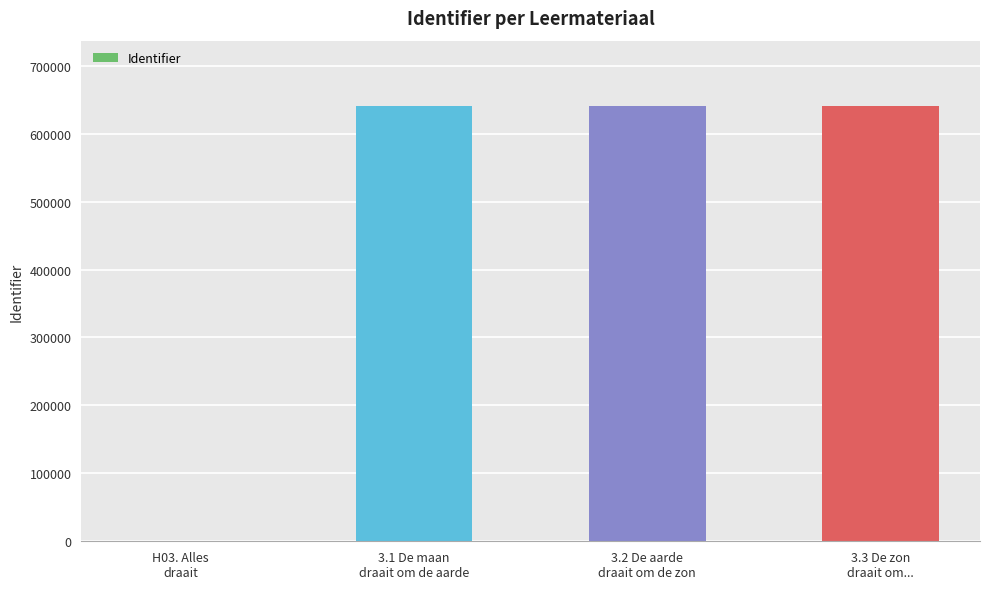

What is the sum of all values?

1922195